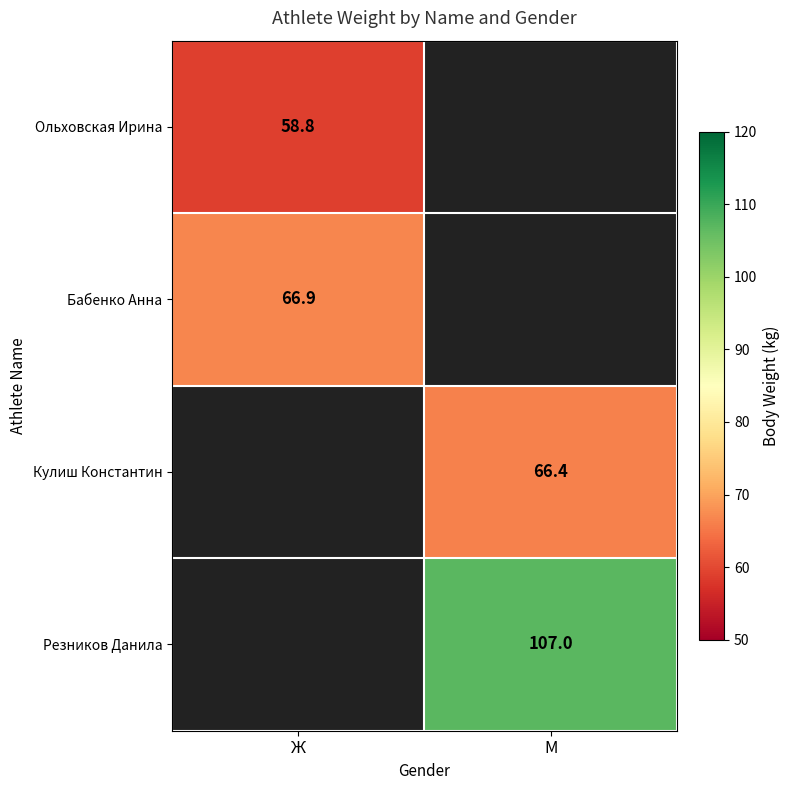

True or false: Резников Данила has a value of 107.0 at М.

True